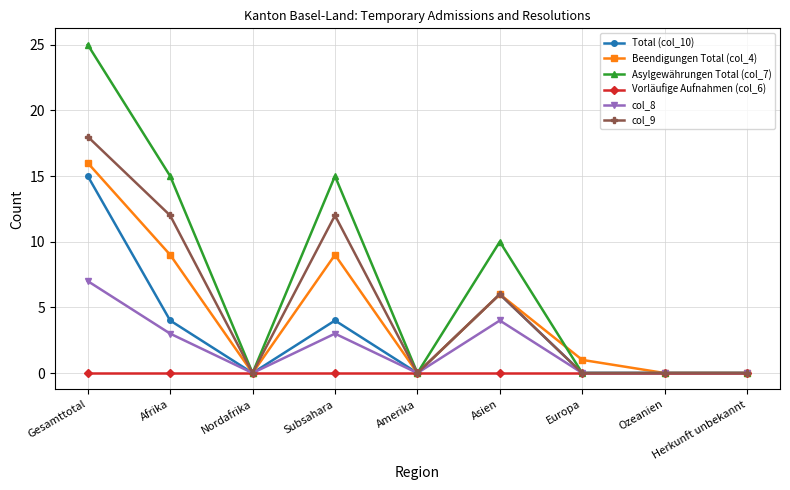

Where is the first local maximum for col_9?

Subsahara